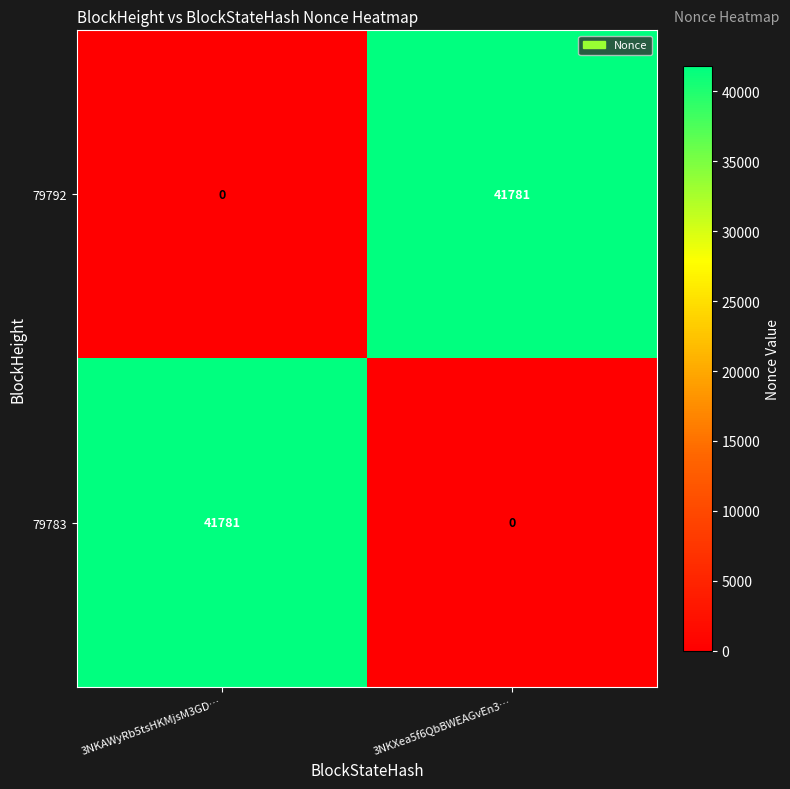

Reading left to right, list all the values displayed in this chart.

79792: 3NKAWyRb5tsHKMjsM3GD…=0	3NKXea5f6QbBWEAGvEn3…=41781
79783: 3NKAWyRb5tsHKMjsM3GD…=41781	3NKXea5f6QbBWEAGvEn3…=0